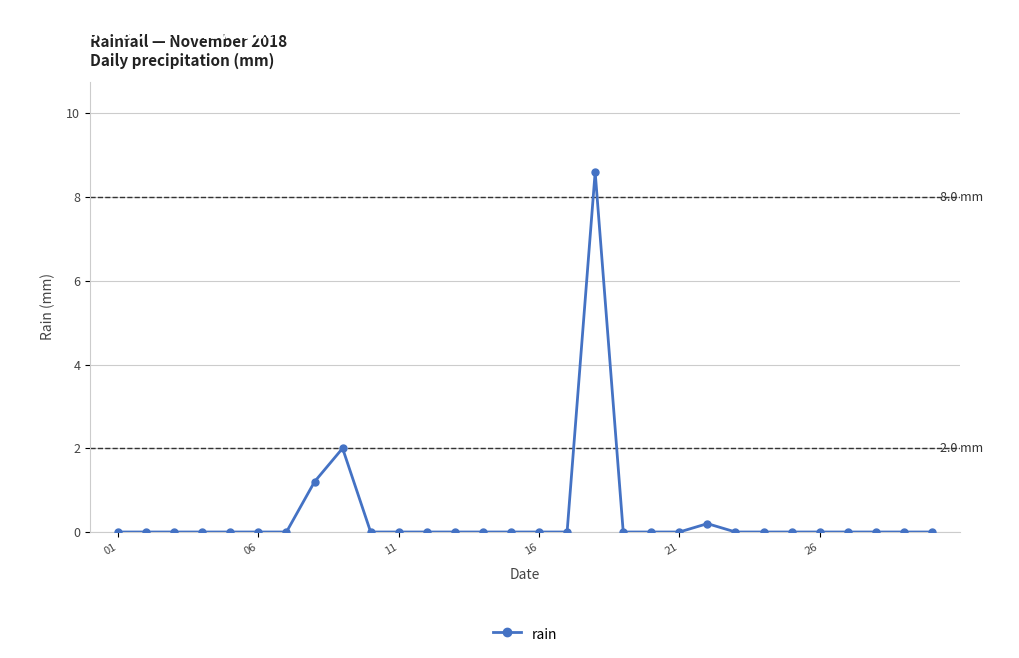

True or false: there are more than 0 points higher than both neighbors.

True